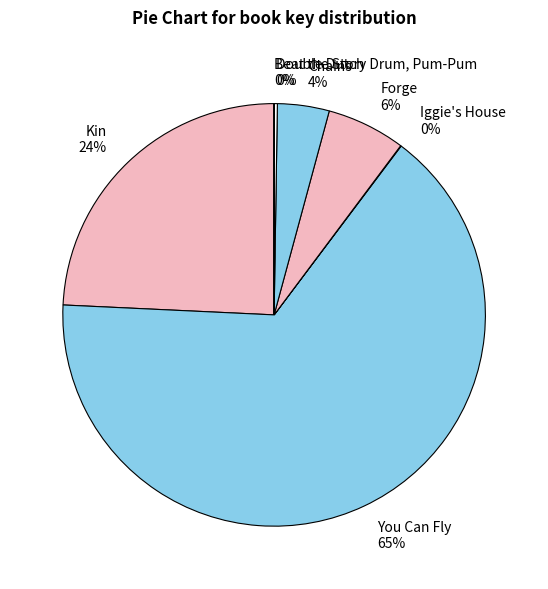

What percentage is the Forge slice, to the nearest percent?

6%